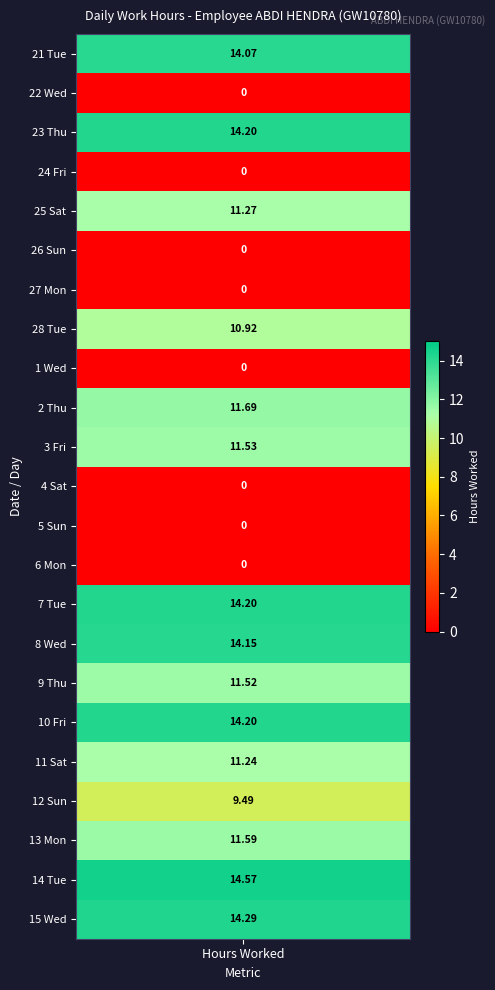

What is the difference between the maximum and minimum values?

14.6